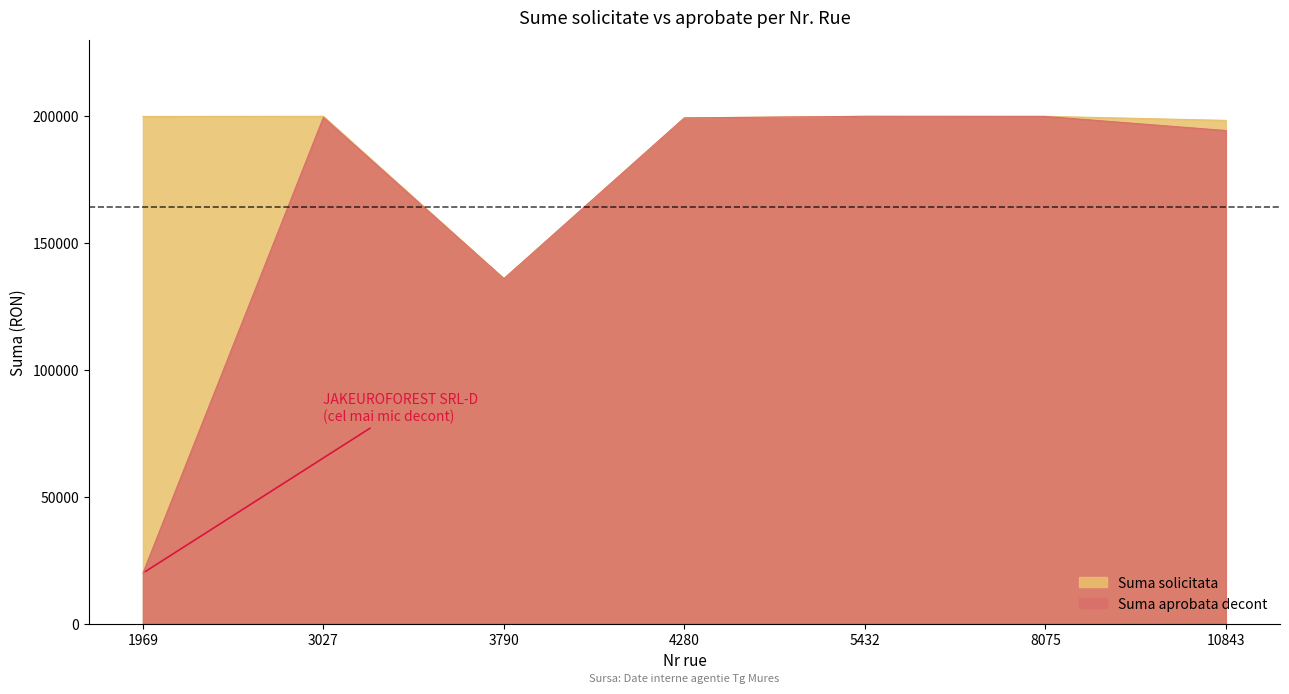

In Suma aprobata decont, how many points are higher than both neighbors (excluding endpoints)?

2